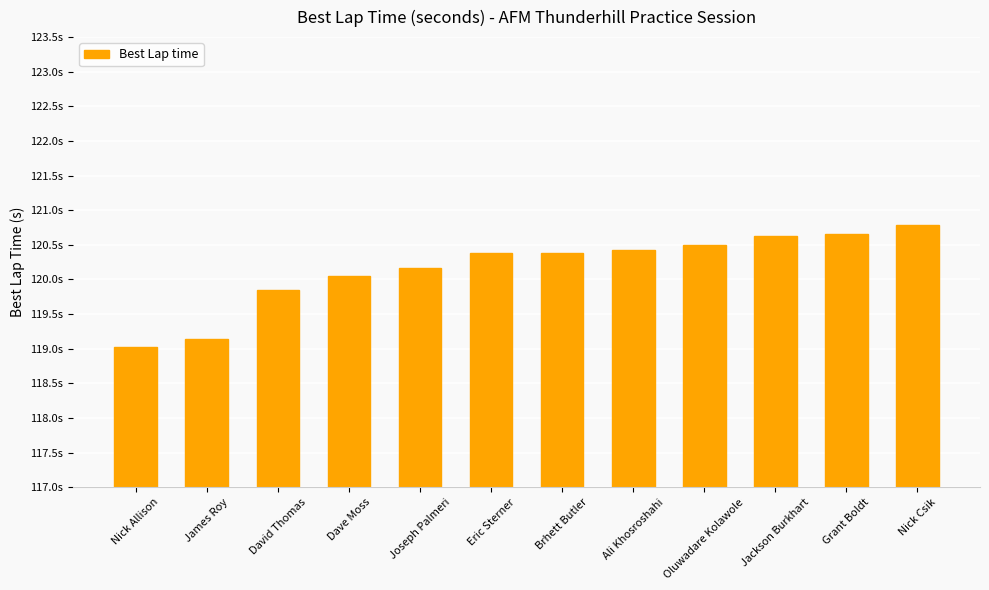

List the labels in order of value, largest first.

Nick Csik, Grant Boldt, Jackson Burkhart, Oluwadare Kolawole, Ali Khosroshahi, Brhett Butler, Eric Sterner, Joseph Palmeri, Dave Moss, David Thomas, James Roy, Nick Allison